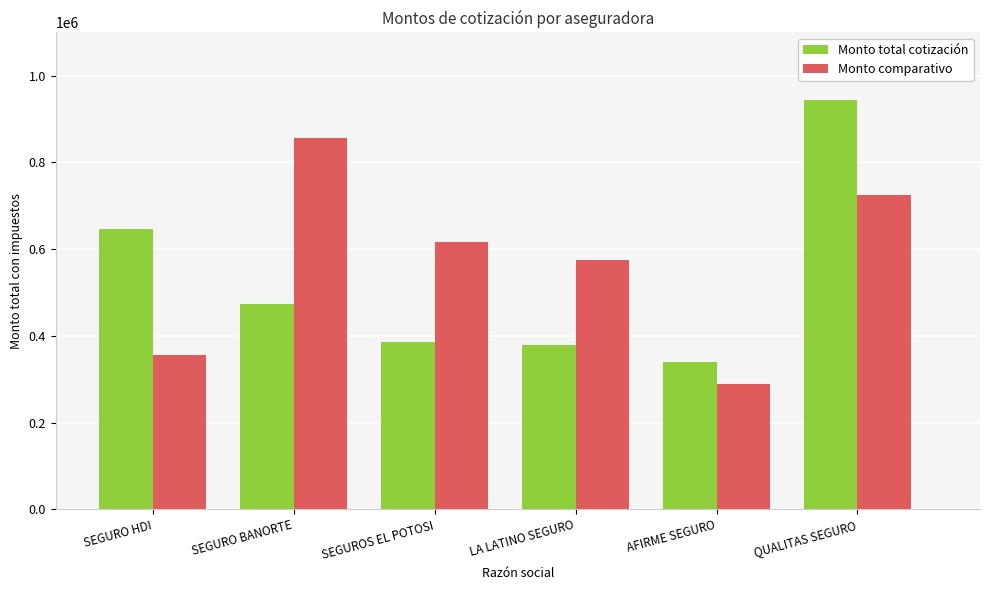

What is the total value across all series at QUALITAS SEGURO?

1670096.9